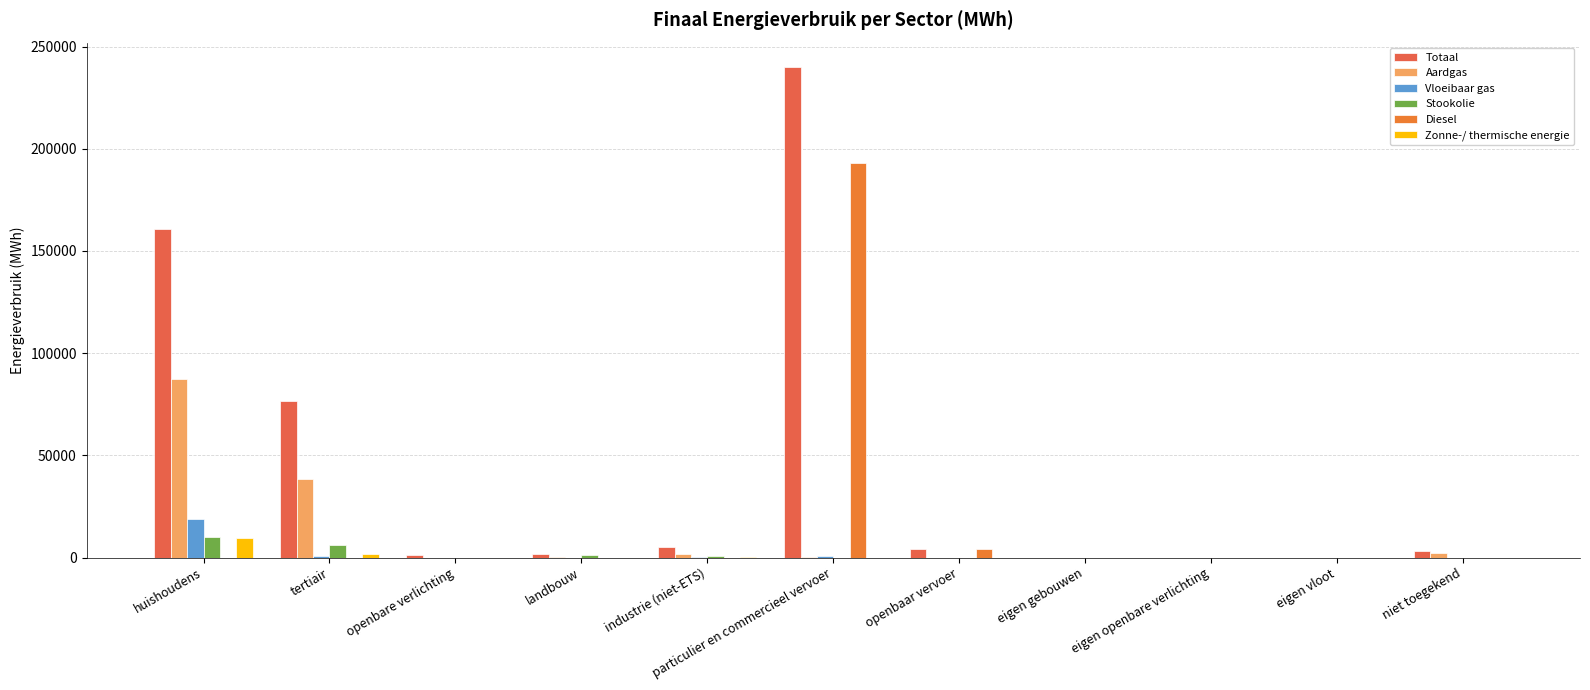

What are all the series names shown in the legend?

Totaal, Aardgas, Vloeibaar gas, Stookolie, Diesel, Zonne-/ thermische energie